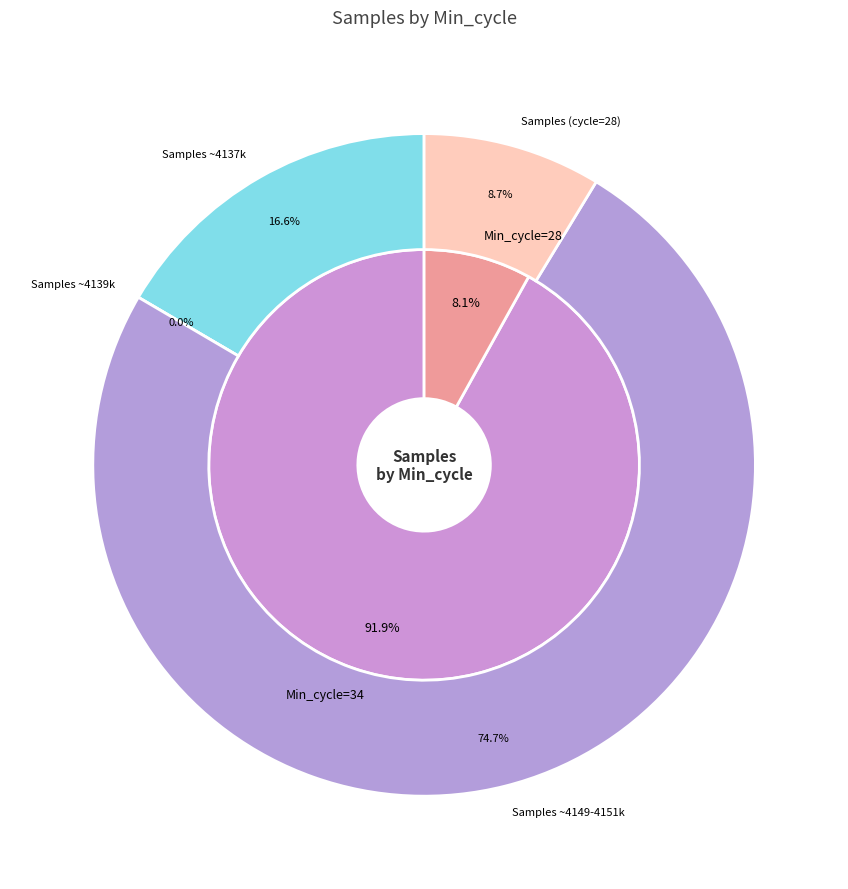

Is 34 the majority of the pie?

No